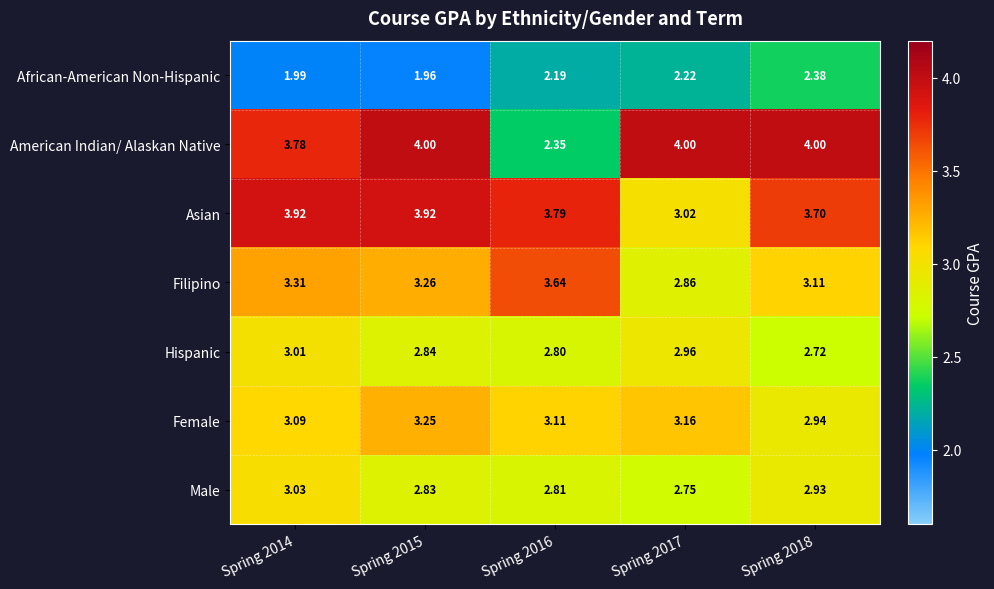

At Spring 2015, list the series in order from smallest to largest.

African-American Non-Hispanic, Male, Hispanic, Female, Filipino, Asian, American Indian/ Alaskan Native